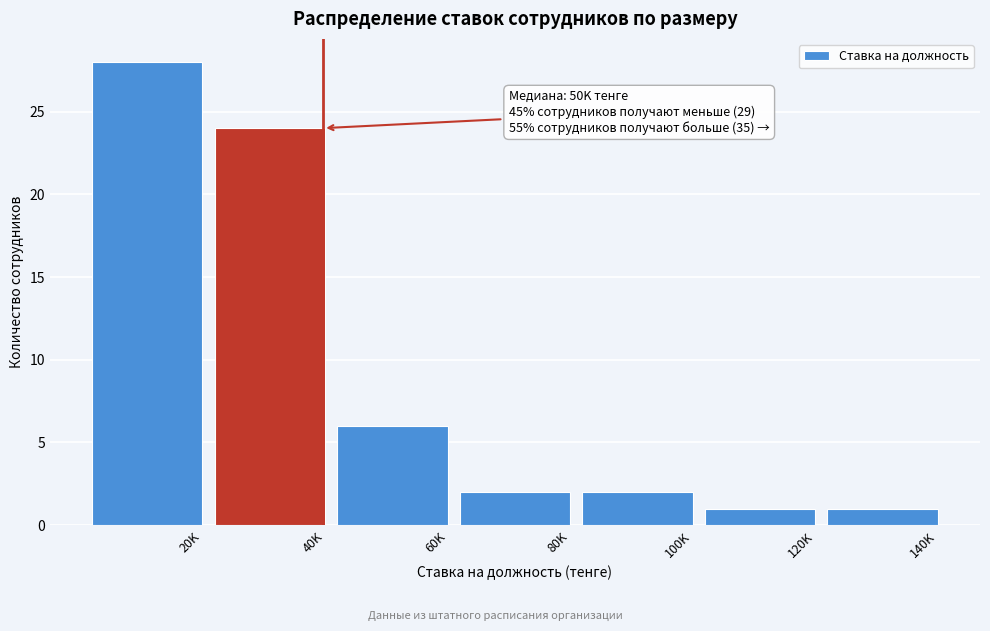

Reading right to left, list all the values displayed in this chart.

1	1	2	2	6	24	28